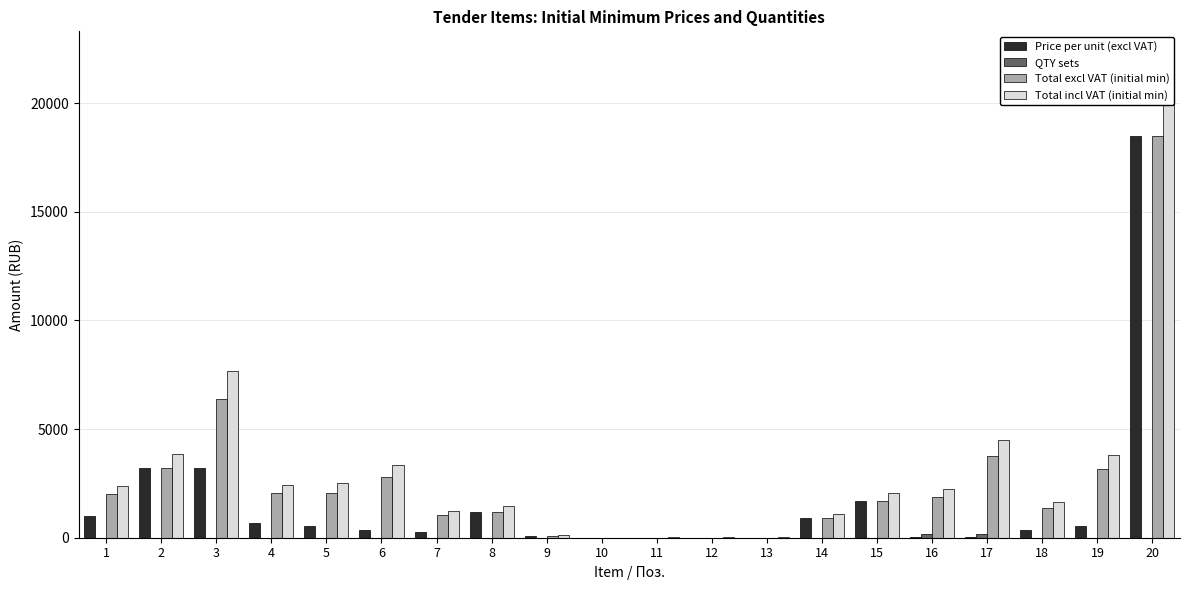

Between 13 and 20, which is larger?

20